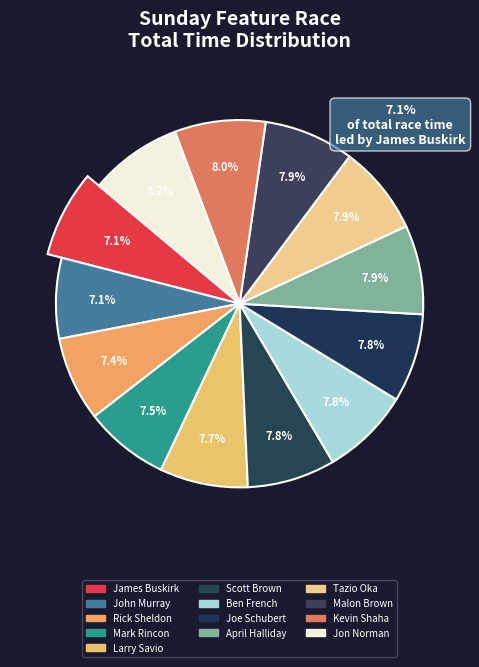

What is the total percentage of Mark Rincon and Joe Schubert?

15.3%